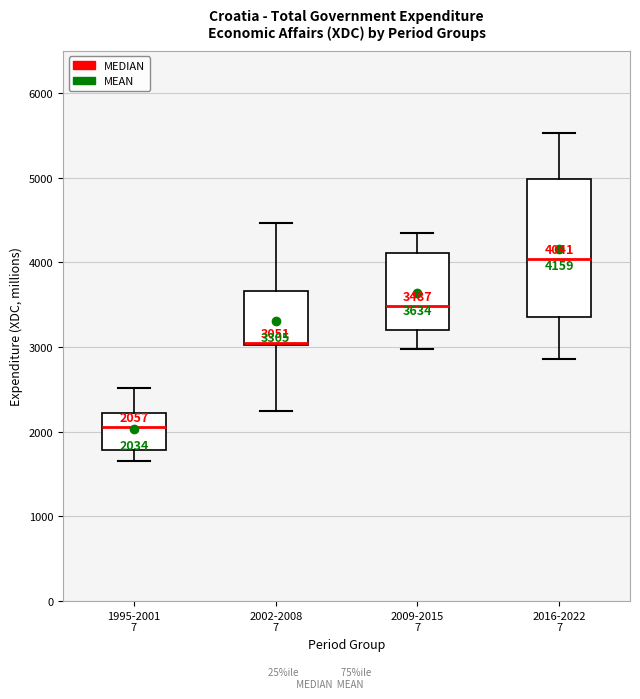

Which box's median line is the lowest?

1995-2001 7